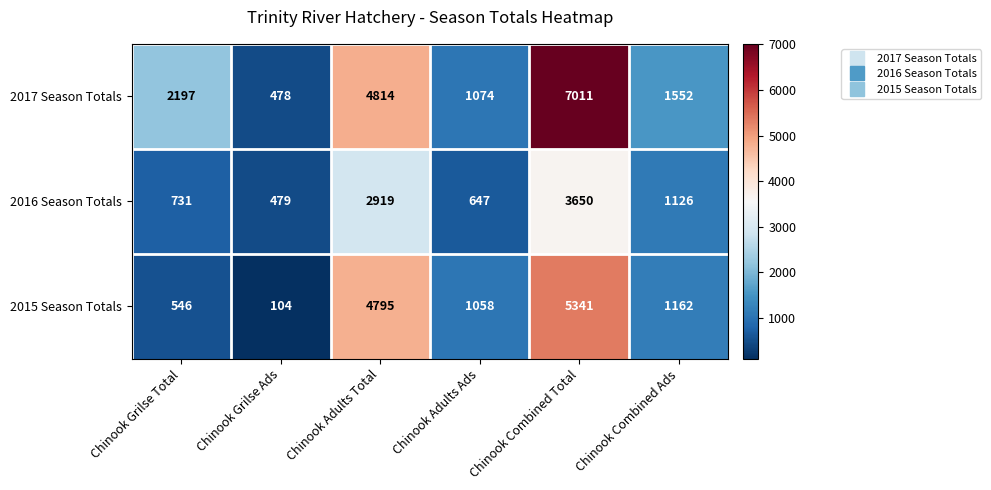

How many data points in 2015 Season Totals are less than 1162?

3